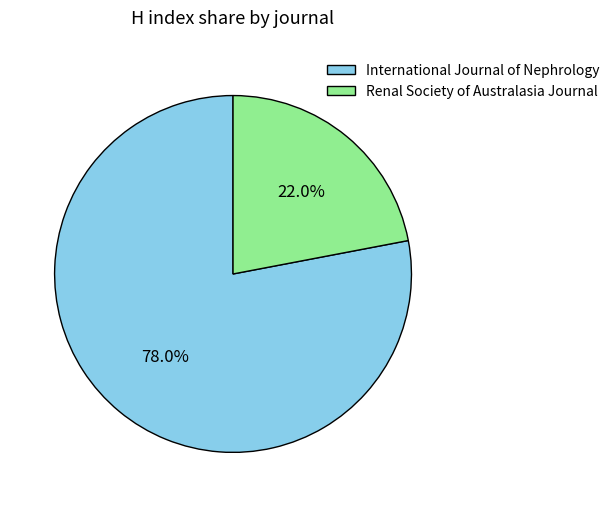

Which category has the smallest portion of the pie?

Renal Society of Australasia Journal